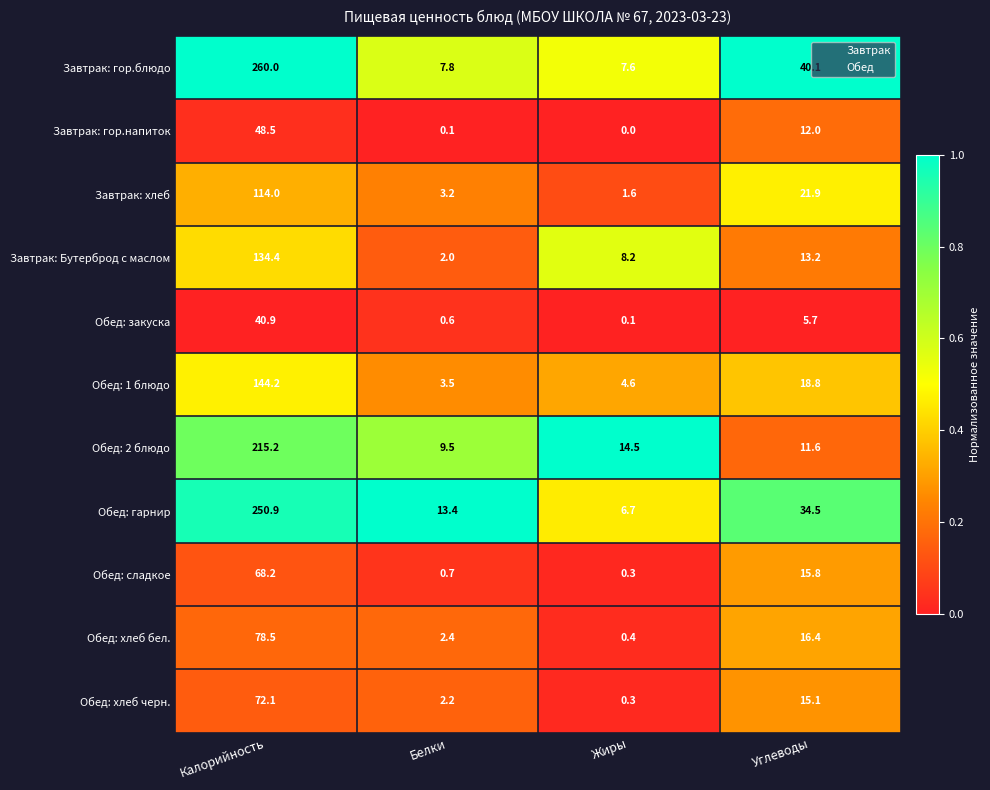

At which category is the sum across all series the highest?

Калорийность